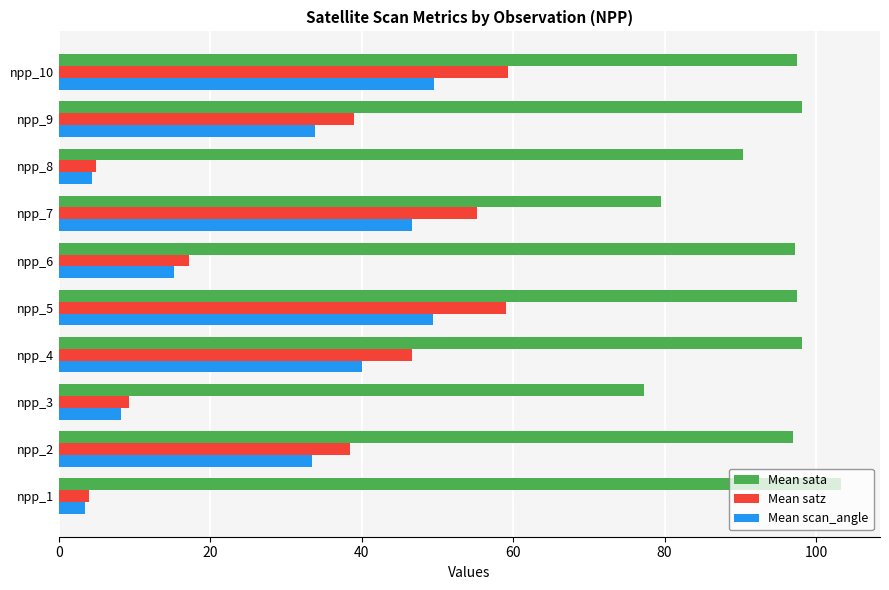

What is the minimum value for Mean scan_angle?

3.5